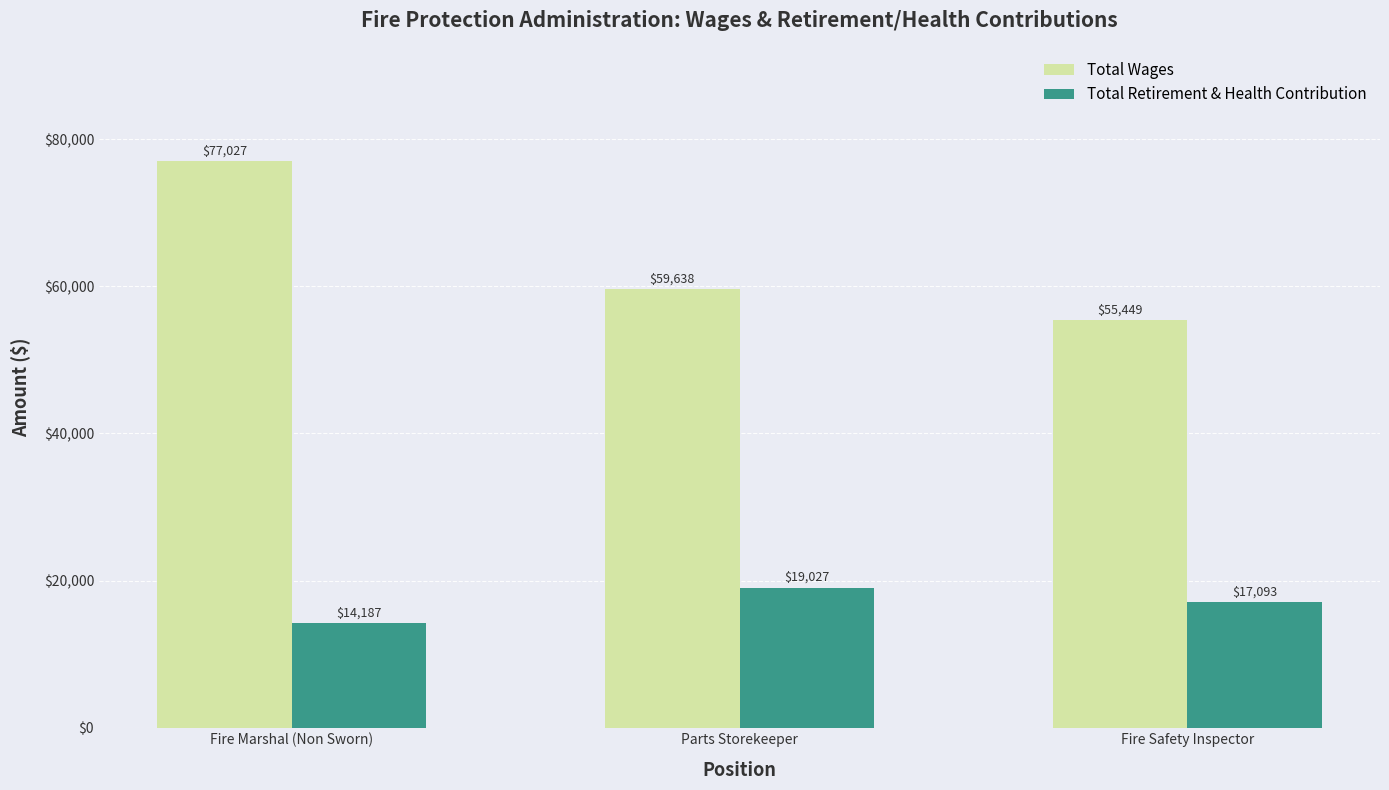

What is the maximum value shown in the chart?

77027